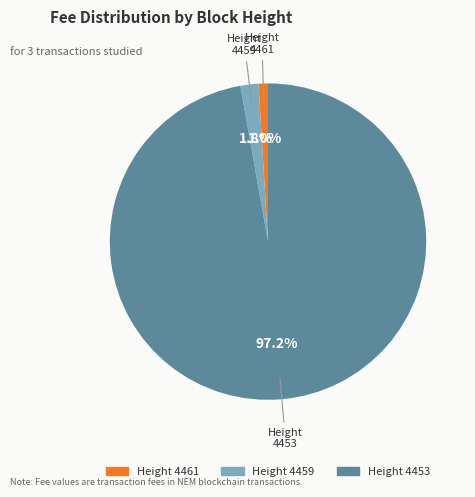

What percentage is the 4461 slice, to the nearest percent?

1%